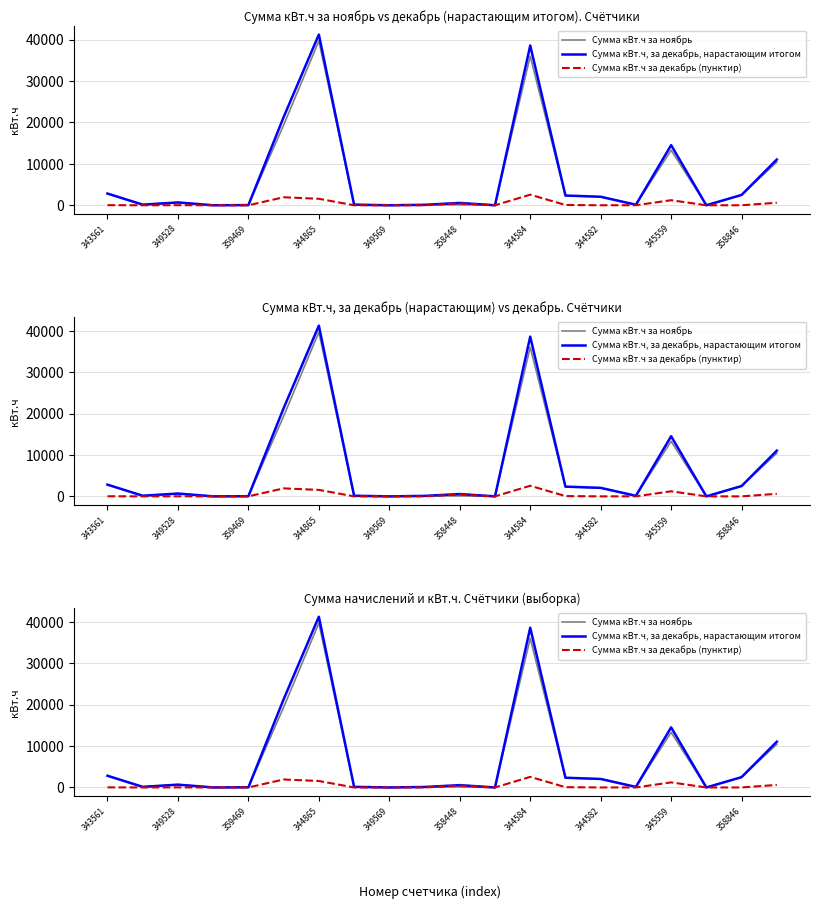

Reading right to left, extract all data points from this chart.

Сумма кВт.ч за ноябрь: 10441.1	2495.1	0.0	13300.1	125.1	2054.1	2284.0	36035.1	0.0	107.1	116.1	0.0	150.1	39684.1	19368.0	37.1	3.1	664.0	148.0	2805.0
Сумма кВт.ч, за декабрь, нарастающим итогом: 11052.1	2496.1	0.0	14524.0	134.1	2054.1	2354.0	38593.0	0.0	563.1	116.1	0.0	150.1	41247.0	21298.1	41.1	4.0	682.0	148.0	2831.0
Сумма кВт.ч за декабрь (пунктир): 611.0	1.0	0.0	1223.9	9.0	0.0	70.0	2557.9	0.0	456.0	0.0	0.0	0.0	1563.0	1930.0	4.0	1.0	18.0	0.0	26.0